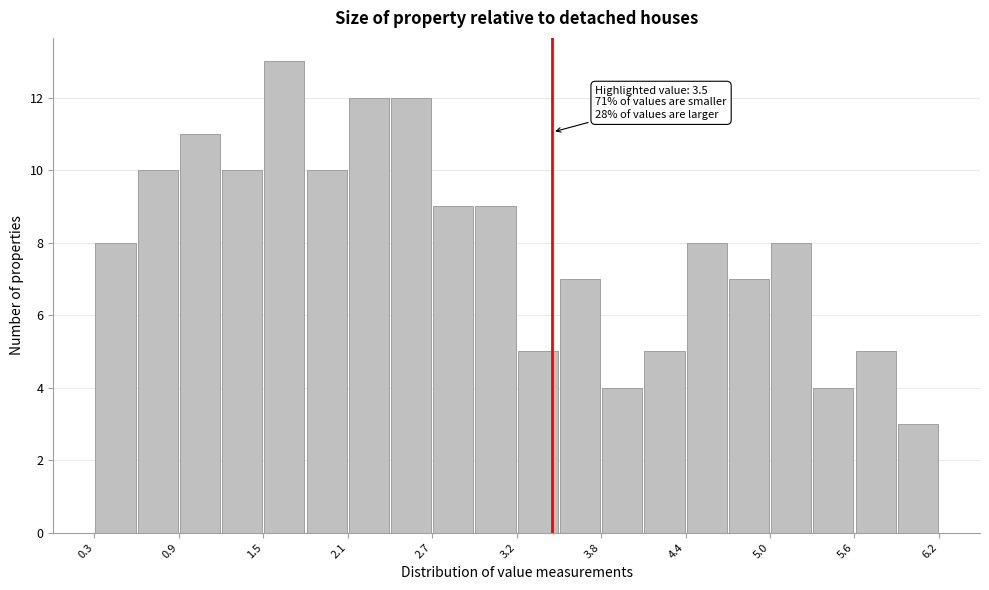

Around what value on the x-axis is the tallest bar? Give the approximate position of its centre, as read against the axis.

1.6